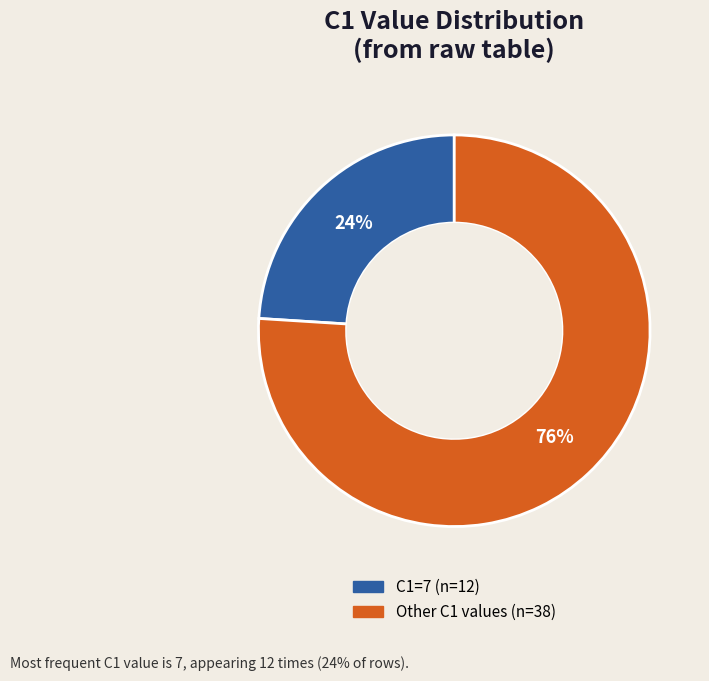

To the nearest percent, what is the average slice percentage?

50%